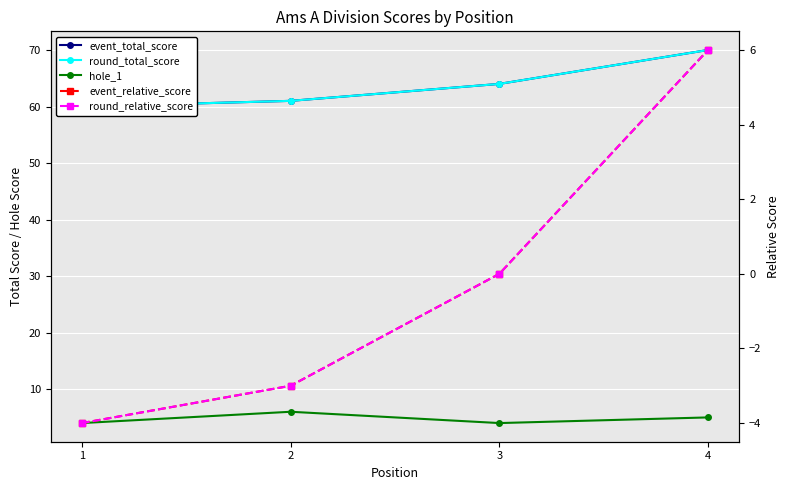

Is it true that hole_1 equals 4 at 3?

True